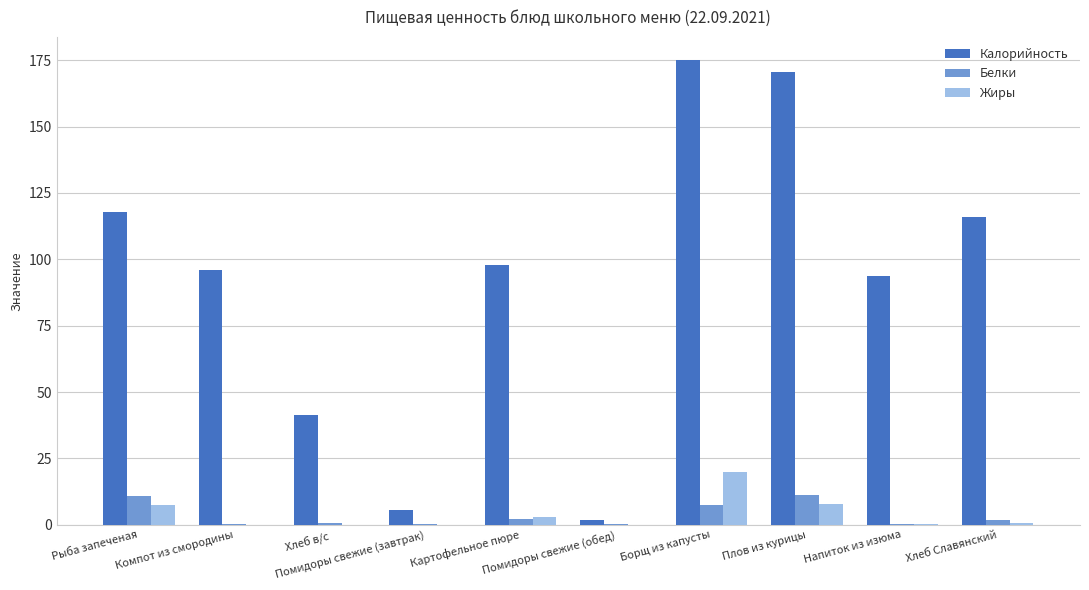

What is the maximum value shown in the chart?

175.0